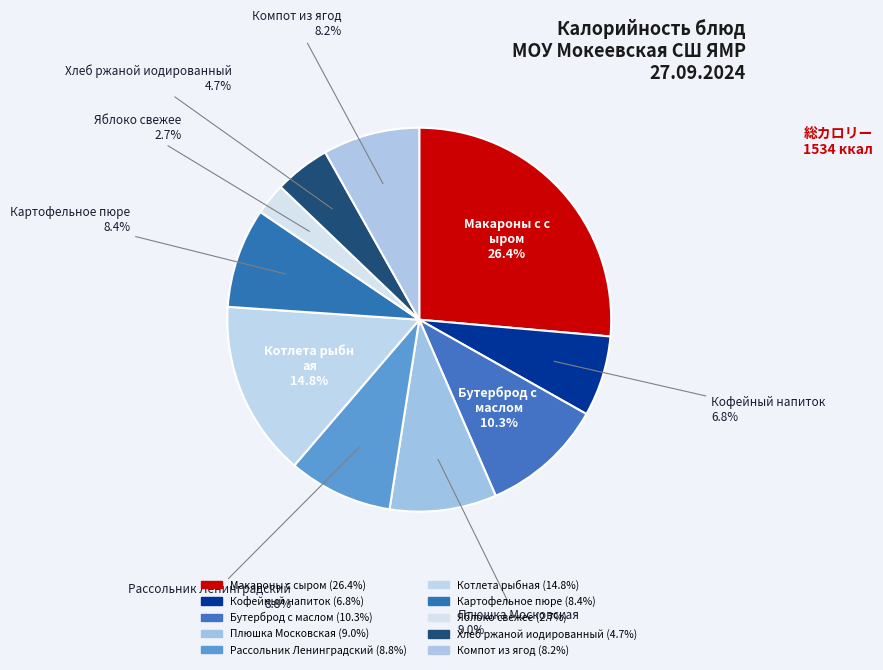

How many segments does this pie chart have?

10